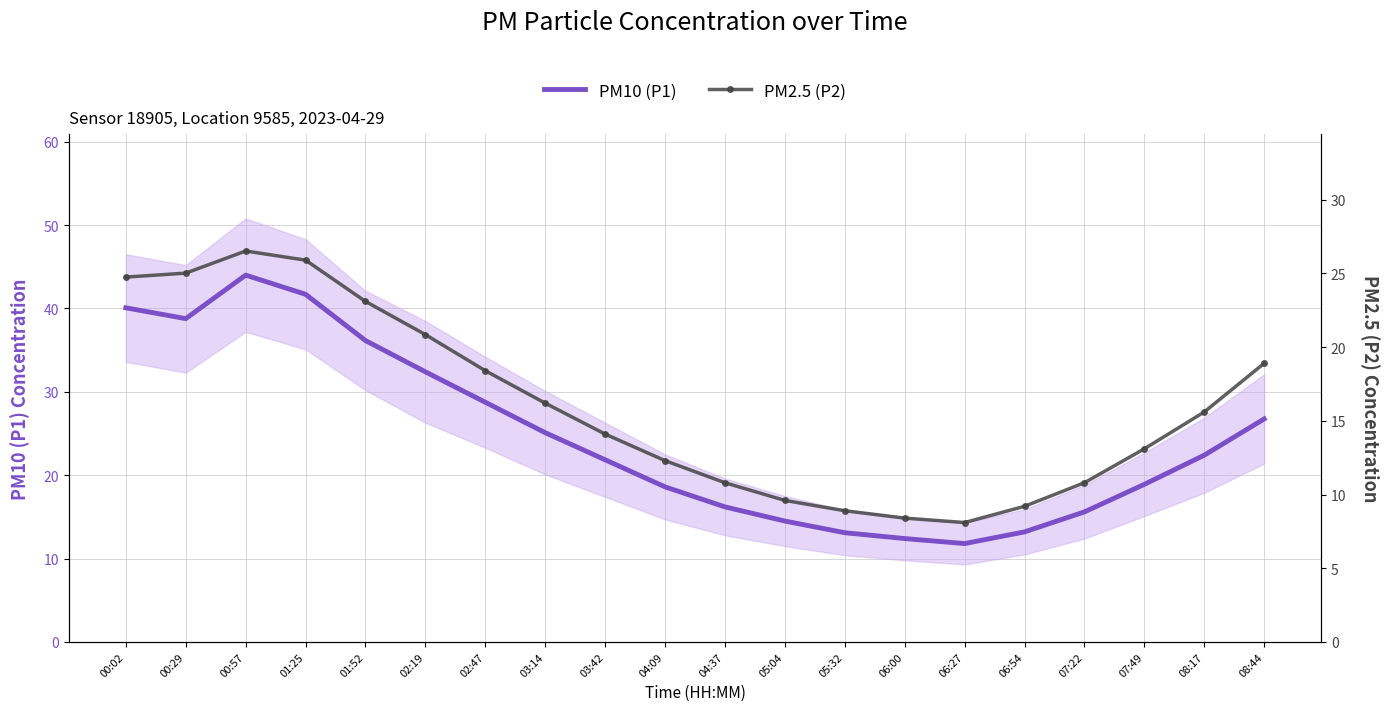

What value does the PM10 (P1) series have at 02:47?

28.8